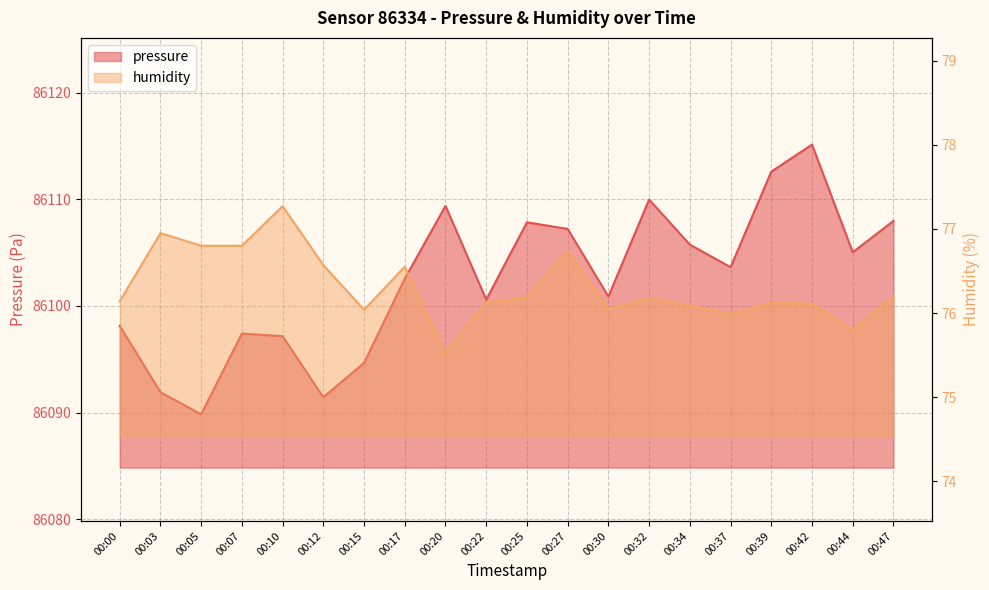

Reading left to right, transcribe all the data shown in this chart.

pressure: 86098.1	86091.9	86089.8	86097.4	86097.2	86091.4	86094.7	86102.6	86109.4	86100.6	86107.8	86107.2	86100.9	86110.0	86105.8	86103.6	86112.6	86115.1	86105.0	86108.0
humidity: 76.1	77.0	76.8	76.8	77.3	76.6	76.0	76.5	75.5	76.1	76.2	76.7	76.0	76.2	76.1	76.0	76.1	76.1	75.8	76.2